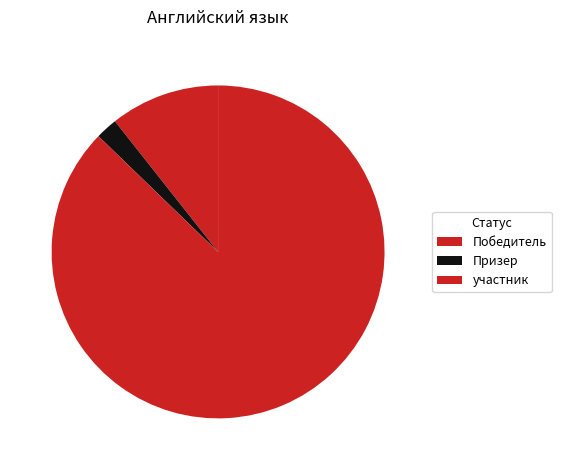

What is the change in value from Призер to участник?

+41